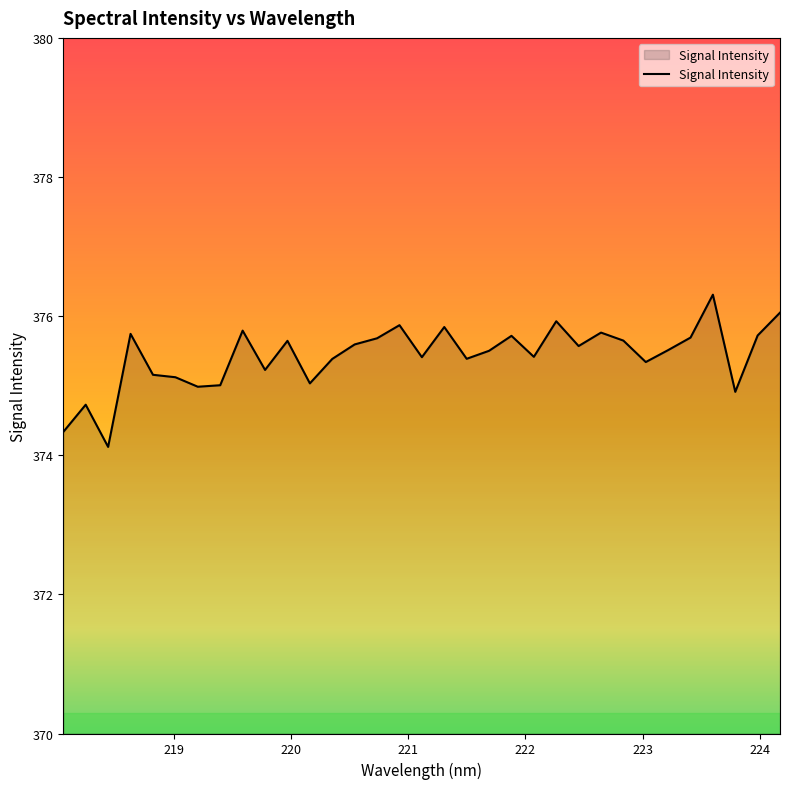

What is the smallest value displayed?

374.1